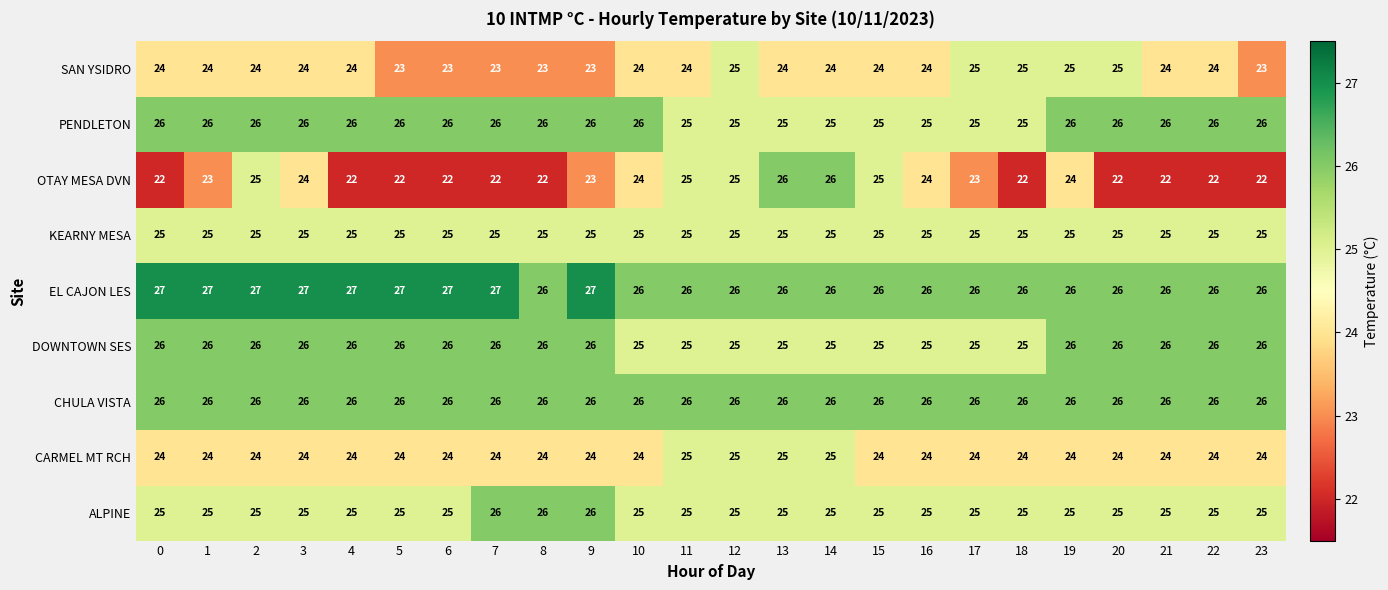

What is the spread (max minus min) of values at 3?

3